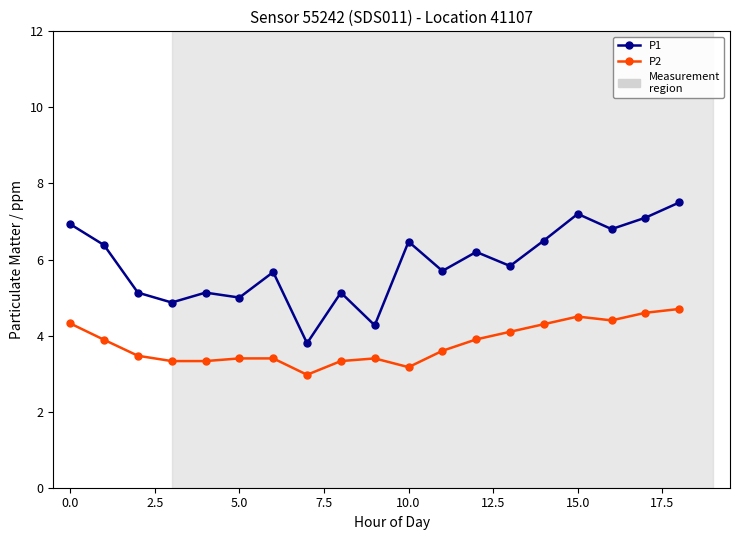

What is the maximum value for P1?

7.5